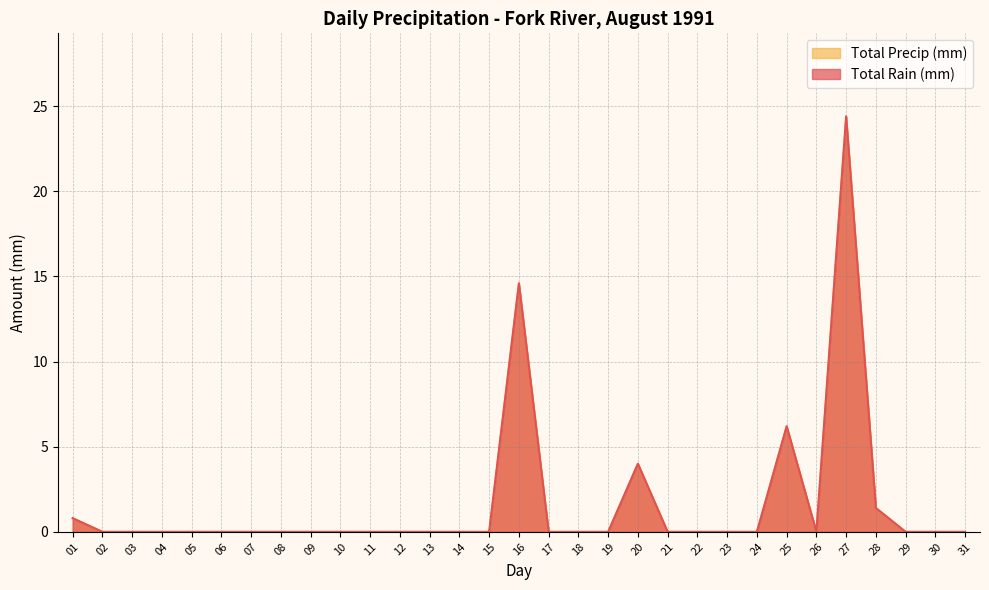

Is the value of Total Rain (mm) at 21 greater than the value of Total Precip (mm) at 16?

No